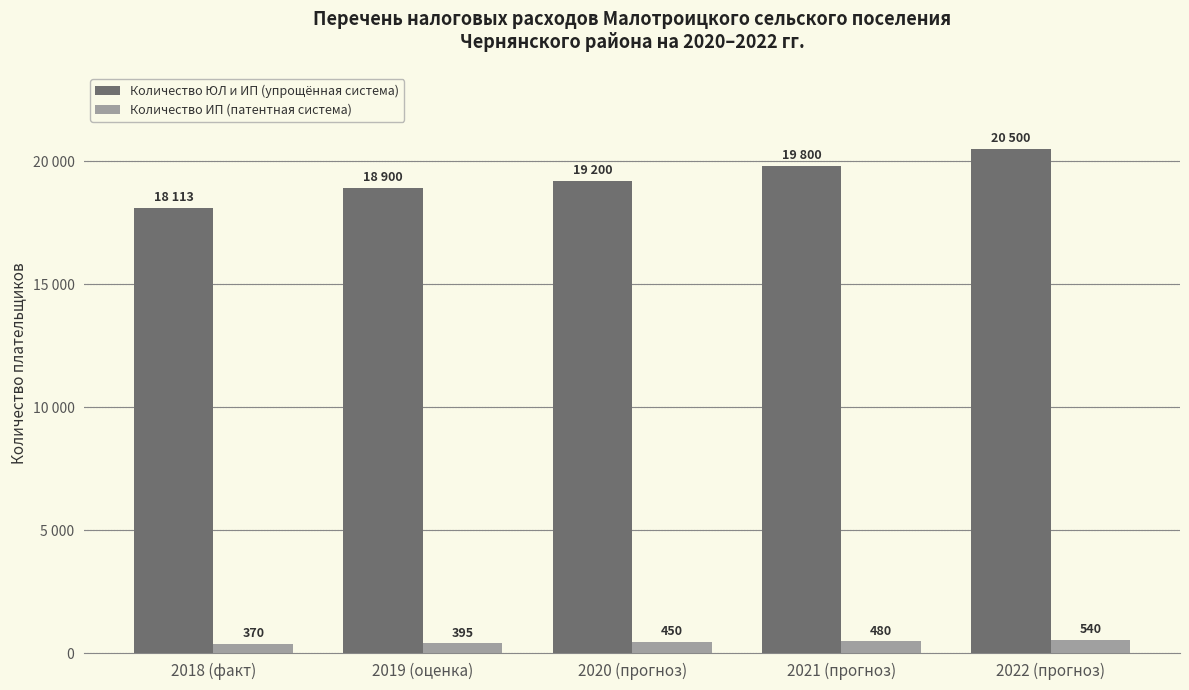

What is the label of the 1st bar from the right?

2022 (прогноз)